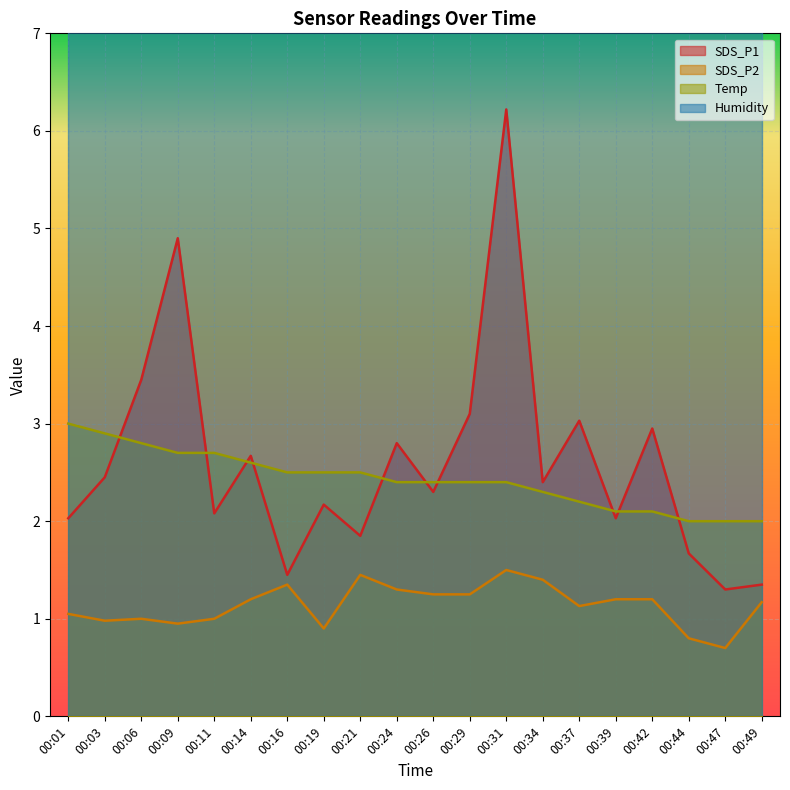

Rank the series by their maximum value, from lowest to highest.

SDS_P2, Temp, SDS_P1